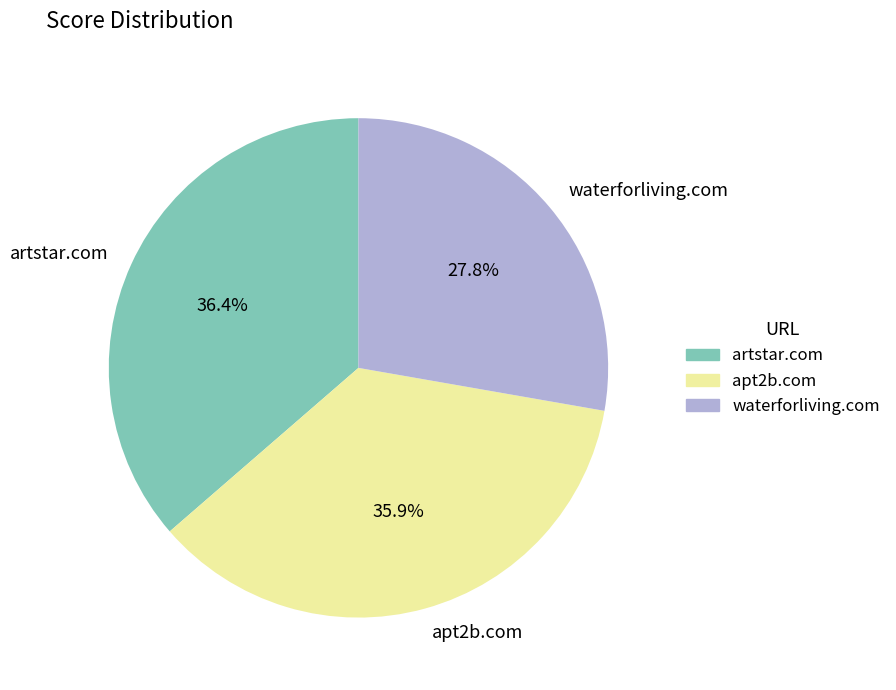

Which category has the smallest portion of the pie?

waterforliving.com